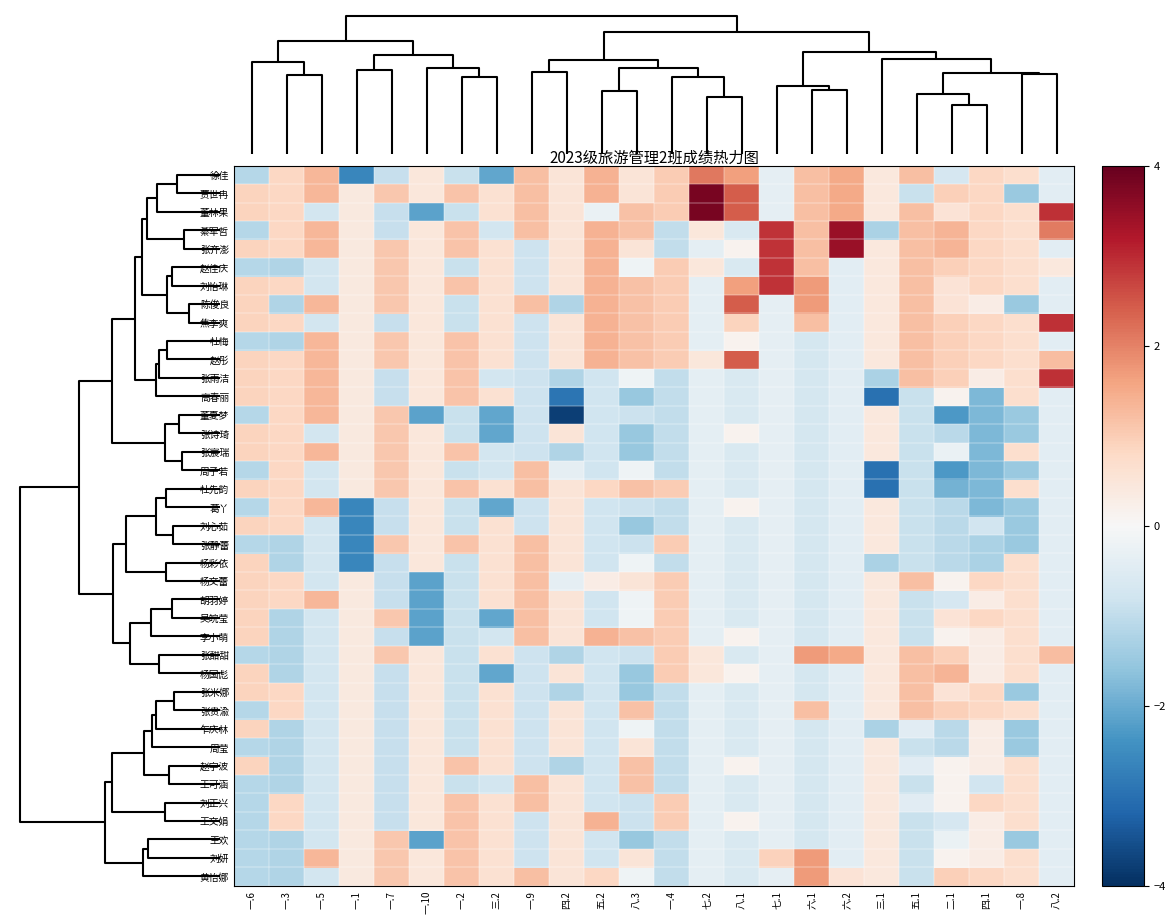

Reading left to right, extract all data points from this chart.

徐佳: 一.6=-1.1	一.3=0.8	一.5=1.3	一.1=-2.6	一.7=-0.9	一.10=0.5	一.2=-0.9	三.2=-2.1	一.9=1.2	四.2=0.5	五.2=1.4	八.3=0.5	一.4=1.0	七.2=2.1	八.1=1.7	七.1=-0.4	六.1=1.2	六.2=1.5	三.1=0.4	五.1=1.2	二.1=-0.7	四.1=0.8	一.8=0.7	八.2=-0.4
贾世冉: 一.6=0.9	一.3=0.8	一.5=1.3	一.1=0.4	一.7=1.1	一.10=0.5	一.2=1.1	三.2=0.6	一.9=1.2	四.2=0.5	五.2=1.4	八.3=0.5	一.4=1.0	七.2=3.8	八.1=2.4	七.1=-0.4	六.1=1.2	六.2=1.5	三.1=0.4	五.1=-0.9	二.1=1.0	四.1=0.8	一.8=-1.5	八.2=-0.4
董林果: 一.6=0.9	一.3=0.8	一.5=-0.7	一.1=0.4	一.7=-0.9	一.10=-2.1	一.2=-0.9	三.2=0.6	一.9=1.2	四.2=0.5	五.2=-0.3	八.3=1.2	一.4=1.0	七.2=3.8	八.1=2.4	七.1=-0.4	六.1=1.2	六.2=1.5	三.1=0.4	五.1=1.2	二.1=0.6	四.1=0.8	一.8=0.7	八.2=2.9
綦军哲: 一.6=-1.1	一.3=0.8	一.5=1.3	一.1=0.4	一.7=-0.9	一.10=0.5	一.2=1.1	三.2=-0.7	一.9=1.2	四.2=0.5	五.2=1.4	八.3=1.2	一.4=-1.0	七.2=0.5	八.1=-0.6	七.1=2.9	六.1=1.2	六.2=3.5	三.1=-1.3	五.1=1.2	二.1=1.4	四.1=0.8	一.8=0.7	八.2=2.1
张齐澎: 一.6=0.9	一.3=0.8	一.5=1.3	一.1=0.4	一.7=1.1	一.10=0.5	一.2=1.1	三.2=0.6	一.9=-0.8	四.2=0.5	五.2=1.4	八.3=0.5	一.4=-1.0	七.2=-0.4	八.1=0.1	七.1=2.9	六.1=1.2	六.2=3.5	三.1=0.4	五.1=1.2	二.1=1.4	四.1=0.8	一.8=0.7	八.2=-0.4
赵佳庆: 一.6=-1.1	一.3=-1.2	一.5=-0.7	一.1=0.4	一.7=1.1	一.10=0.5	一.2=-0.9	三.2=0.6	一.9=-0.8	四.2=0.5	五.2=1.4	八.3=-0.2	一.4=1.0	七.2=0.5	八.1=-0.6	七.1=2.9	六.1=1.2	六.2=-0.4	三.1=0.4	五.1=1.2	二.1=1.0	四.1=0.8	一.8=0.7	八.2=0.4
刘怡琳: 一.6=0.9	一.3=0.8	一.5=-0.7	一.1=0.4	一.7=1.1	一.10=0.5	一.2=1.1	三.2=0.6	一.9=-0.8	四.2=0.5	五.2=1.4	八.3=1.2	一.4=1.0	七.2=-0.4	八.1=1.7	七.1=2.9	六.1=1.7	六.2=-0.4	三.1=0.4	五.1=1.2	二.1=0.6	四.1=0.8	一.8=0.7	八.2=-0.4
陈俊良: 一.6=0.9	一.3=-1.2	一.5=1.3	一.1=0.4	一.7=1.1	一.10=0.5	一.2=-0.9	三.2=0.6	一.9=1.2	四.2=-1.2	五.2=1.4	八.3=1.2	一.4=1.0	七.2=-0.4	八.1=2.4	七.1=-0.4	六.1=1.7	六.2=-0.4	三.1=0.4	五.1=1.2	二.1=0.6	四.1=0.3	一.8=-1.5	八.2=-0.4
焦李爽: 一.6=0.9	一.3=0.8	一.5=-0.7	一.1=0.4	一.7=-0.9	一.10=0.5	一.2=-0.9	三.2=0.6	一.9=-0.8	四.2=0.5	五.2=1.4	八.3=1.2	一.4=1.0	七.2=-0.4	八.1=0.9	七.1=-0.4	六.1=1.2	六.2=-0.4	三.1=0.4	五.1=1.2	二.1=1.0	四.1=0.8	一.8=0.7	八.2=2.9
杜梅: 一.6=-1.1	一.3=-1.2	一.5=1.3	一.1=0.4	一.7=1.1	一.10=0.5	一.2=1.1	三.2=0.6	一.9=-0.8	四.2=0.5	五.2=1.4	八.3=1.2	一.4=1.0	七.2=-0.4	八.1=0.1	七.1=-0.4	六.1=-0.7	六.2=-0.4	三.1=0.4	五.1=1.2	二.1=1.0	四.1=0.8	一.8=0.7	八.2=-0.4
赵彤: 一.6=0.9	一.3=0.8	一.5=1.3	一.1=0.4	一.7=1.1	一.10=0.5	一.2=1.1	三.2=0.6	一.9=-0.8	四.2=0.5	五.2=1.4	八.3=1.2	一.4=1.0	七.2=0.5	八.1=2.4	七.1=-0.4	六.1=-0.7	六.2=-0.4	三.1=0.4	五.1=1.2	二.1=1.0	四.1=0.8	一.8=0.7	八.2=1.2
张雨洁: 一.6=0.9	一.3=0.8	一.5=1.3	一.1=0.4	一.7=-0.9	一.10=0.5	一.2=1.1	三.2=-0.7	一.9=-0.8	四.2=-1.2	五.2=-0.8	八.3=-0.2	一.4=-1.0	七.2=-0.4	八.1=-0.6	七.1=-0.4	六.1=-0.7	六.2=-0.4	三.1=-1.3	五.1=1.2	二.1=1.0	四.1=0.3	一.8=0.7	八.2=2.9
高春丽: 一.6=0.9	一.3=0.8	一.5=1.3	一.1=0.4	一.7=-0.9	一.10=0.5	一.2=1.1	三.2=0.6	一.9=-0.8	四.2=-2.9	五.2=-0.8	八.3=-1.5	一.4=-1.0	七.2=-0.4	八.1=-0.6	七.1=-0.4	六.1=-0.7	六.2=-0.4	三.1=-3.0	五.1=-0.9	二.1=0.1	四.1=-1.8	一.8=0.7	八.2=-0.4
董夏梦: 一.6=-1.1	一.3=0.8	一.5=1.3	一.1=0.4	一.7=1.1	一.10=-2.1	一.2=-0.9	三.2=-2.1	一.9=-0.8	四.2=-3.8	五.2=-0.8	八.3=-0.8	一.4=-1.0	七.2=-0.4	八.1=-0.6	七.1=-0.4	六.1=-0.7	六.2=-0.4	三.1=0.4	五.1=-0.9	二.1=-2.3	四.1=-1.8	一.8=-1.5	八.2=-0.4
张诗琦: 一.6=0.9	一.3=0.8	一.5=-0.7	一.1=0.4	一.7=1.1	一.10=0.5	一.2=-0.9	三.2=-2.1	一.9=-0.8	四.2=0.5	五.2=-0.8	八.3=-1.5	一.4=-1.0	七.2=-0.4	八.1=0.1	七.1=-0.4	六.1=-0.7	六.2=-0.4	三.1=0.4	五.1=-0.9	二.1=-1.1	四.1=-1.8	一.8=-1.5	八.2=-0.4
张宸瑞: 一.6=0.9	一.3=0.8	一.5=1.3	一.1=0.4	一.7=1.1	一.10=0.5	一.2=1.1	三.2=-0.7	一.9=-0.8	四.2=-1.2	五.2=-0.8	八.3=-1.5	一.4=-1.0	七.2=-0.4	八.1=-0.6	七.1=-0.4	六.1=-0.7	六.2=-0.4	三.1=0.4	五.1=-0.9	二.1=-0.3	四.1=-1.8	一.8=0.7	八.2=-0.4
周子若: 一.6=-1.1	一.3=0.8	一.5=-0.7	一.1=0.4	一.7=1.1	一.10=0.5	一.2=-0.9	三.2=-0.7	一.9=1.2	四.2=-0.4	五.2=-0.8	八.3=-0.2	一.4=-1.0	七.2=-0.4	八.1=-0.6	七.1=-0.4	六.1=-0.7	六.2=-0.4	三.1=-3.0	五.1=-0.9	二.1=-2.3	四.1=-1.8	一.8=-1.5	八.2=-0.4
杜先韵: 一.6=0.9	一.3=0.8	一.5=-0.7	一.1=0.4	一.7=1.1	一.10=0.5	一.2=1.1	三.2=0.6	一.9=1.2	四.2=0.5	五.2=0.8	八.3=1.2	一.4=1.0	七.2=-0.4	八.1=-0.6	七.1=-0.4	六.1=-0.7	六.2=-0.4	三.1=-3.0	五.1=-0.9	二.1=-1.9	四.1=-1.8	一.8=0.7	八.2=-0.4
葛丫: 一.6=-1.1	一.3=0.8	一.5=1.3	一.1=-2.6	一.7=-0.9	一.10=0.5	一.2=-0.9	三.2=-2.1	一.9=-0.8	四.2=0.5	五.2=-0.8	八.3=-0.8	一.4=-1.0	七.2=-0.4	八.1=0.1	七.1=-0.4	六.1=-0.7	六.2=-0.4	三.1=0.4	五.1=-0.9	二.1=-1.1	四.1=-1.8	一.8=-1.5	八.2=-0.4
刘心茹: 一.6=0.9	一.3=0.8	一.5=-0.7	一.1=-2.6	一.7=-0.9	一.10=0.5	一.2=-0.9	三.2=0.6	一.9=-0.8	四.2=0.5	五.2=-0.8	八.3=-1.5	一.4=-1.0	七.2=-0.4	八.1=-0.6	七.1=-0.4	六.1=-0.7	六.2=-0.4	三.1=0.4	五.1=-0.9	二.1=-1.1	四.1=-0.8	一.8=-1.5	八.2=-0.4
张静蕾: 一.6=-1.1	一.3=-1.2	一.5=-0.7	一.1=-2.6	一.7=1.1	一.10=0.5	一.2=1.1	三.2=0.6	一.9=1.2	四.2=0.5	五.2=-0.8	八.3=-0.8	一.4=1.0	七.2=-0.4	八.1=-0.6	七.1=-0.4	六.1=-0.7	六.2=-0.4	三.1=0.4	五.1=-0.9	二.1=-1.1	四.1=-1.3	一.8=-1.5	八.2=-0.4
杨彩依: 一.6=0.9	一.3=-1.2	一.5=-0.7	一.1=-2.6	一.7=-0.9	一.10=0.5	一.2=-0.9	三.2=0.6	一.9=1.2	四.2=0.5	五.2=-0.8	八.3=-0.2	一.4=-1.0	七.2=-0.4	八.1=-0.6	七.1=-0.4	六.1=-0.7	六.2=-0.4	三.1=-1.3	五.1=-0.9	二.1=-1.1	四.1=-1.3	一.8=0.7	八.2=-0.4
杨文蕾: 一.6=0.9	一.3=0.8	一.5=-0.7	一.1=0.4	一.7=-0.9	一.10=-2.1	一.2=-0.9	三.2=0.6	一.9=1.2	四.2=-0.4	五.2=0.3	八.3=0.5	一.4=1.0	七.2=-0.4	八.1=-0.6	七.1=-0.4	六.1=-0.7	六.2=-0.4	三.1=0.4	五.1=1.2	二.1=0.1	四.1=0.8	一.8=0.7	八.2=-0.4
胡羽婷: 一.6=0.9	一.3=0.8	一.5=1.3	一.1=0.4	一.7=-0.9	一.10=-2.1	一.2=-0.9	三.2=0.6	一.9=1.2	四.2=0.5	五.2=-0.8	八.3=-0.2	一.4=1.0	七.2=-0.4	八.1=-0.6	七.1=-0.4	六.1=-0.7	六.2=-0.4	三.1=0.4	五.1=-0.9	二.1=-0.7	四.1=0.3	一.8=0.7	八.2=-0.4
吴皖莹: 一.6=0.9	一.3=-1.2	一.5=-0.7	一.1=0.4	一.7=1.1	一.10=-2.1	一.2=-0.9	三.2=-2.1	一.9=1.2	四.2=0.5	五.2=-0.8	八.3=-0.2	一.4=1.0	七.2=-0.4	八.1=-0.6	七.1=-0.4	六.1=-0.7	六.2=-0.4	三.1=0.4	五.1=-0.9	二.1=0.6	四.1=0.8	一.8=0.7	八.2=-0.4
李小萌: 一.6=0.9	一.3=-1.2	一.5=-0.7	一.1=0.4	一.7=-0.9	一.10=-2.1	一.2=-0.9	三.2=-0.7	一.9=1.2	四.2=0.5	五.2=1.4	八.3=1.2	一.4=1.0	七.2=-0.4	八.1=0.1	七.1=-0.4	六.1=-0.7	六.2=-0.4	三.1=0.4	五.1=-0.9	二.1=0.1	四.1=0.3	一.8=0.7	八.2=-0.4
张甜甜: 一.6=-1.1	一.3=-1.2	一.5=-0.7	一.1=0.4	一.7=1.1	一.10=0.5	一.2=-0.9	三.2=0.6	一.9=-0.8	四.2=-1.2	五.2=-0.8	八.3=-0.8	一.4=1.0	七.2=0.5	八.1=-0.6	七.1=-0.4	六.1=1.7	六.2=1.5	三.1=0.4	五.1=1.2	二.1=1.0	四.1=0.3	一.8=0.7	八.2=1.2
杨国彪: 一.6=0.9	一.3=-1.2	一.5=-0.7	一.1=0.4	一.7=-0.9	一.10=0.5	一.2=-0.9	三.2=-2.1	一.9=-0.8	四.2=0.5	五.2=-0.8	八.3=-1.5	一.4=1.0	七.2=0.5	八.1=0.1	七.1=-0.4	六.1=-0.7	六.2=-0.4	三.1=0.4	五.1=1.2	二.1=1.4	四.1=0.3	一.8=0.7	八.2=-0.4
张米娜: 一.6=0.9	一.3=0.8	一.5=-0.7	一.1=0.4	一.7=-0.9	一.10=0.5	一.2=-0.9	三.2=0.6	一.9=-0.8	四.2=-1.2	五.2=-0.8	八.3=-1.5	一.4=-1.0	七.2=-0.4	八.1=-0.6	七.1=-0.4	六.1=-0.7	六.2=-0.4	三.1=0.4	五.1=1.2	二.1=0.6	四.1=0.8	一.8=-1.5	八.2=-0.4
张贵渝: 一.6=-1.1	一.3=0.8	一.5=-0.7	一.1=0.4	一.7=-0.9	一.10=0.5	一.2=-0.9	三.2=0.6	一.9=-0.8	四.2=0.5	五.2=-0.8	八.3=1.2	一.4=-1.0	七.2=-0.4	八.1=-0.6	七.1=-0.4	六.1=1.2	六.2=-0.4	三.1=0.4	五.1=1.2	二.1=1.0	四.1=0.8	一.8=0.7	八.2=-0.4
乍庆林: 一.6=0.9	一.3=-1.2	一.5=-0.7	一.1=0.4	一.7=-0.9	一.10=0.5	一.2=-0.9	三.2=0.6	一.9=-0.8	四.2=0.5	五.2=-0.8	八.3=-0.2	一.4=-1.0	七.2=-0.4	八.1=-0.6	七.1=-0.4	六.1=-0.7	六.2=-0.4	三.1=-1.3	五.1=-0.5	二.1=-1.1	四.1=0.3	一.8=-1.5	八.2=-0.4
周莹: 一.6=-1.1	一.3=-1.2	一.5=-0.7	一.1=0.4	一.7=-0.9	一.10=0.5	一.2=-0.9	三.2=0.6	一.9=-0.8	四.2=0.5	五.2=-0.8	八.3=0.5	一.4=-1.0	七.2=-0.4	八.1=-0.6	七.1=-0.4	六.1=-0.7	六.2=-0.4	三.1=0.4	五.1=-0.9	二.1=-1.1	四.1=0.3	一.8=-1.5	八.2=-0.4
赵宇波: 一.6=0.9	一.3=-1.2	一.5=-0.7	一.1=0.4	一.7=-0.9	一.10=0.5	一.2=1.1	三.2=0.6	一.9=-0.8	四.2=-1.2	五.2=-0.8	八.3=1.2	一.4=-1.0	七.2=-0.4	八.1=0.1	七.1=-0.4	六.1=-0.7	六.2=-0.4	三.1=0.4	五.1=-0.5	二.1=0.1	四.1=0.3	一.8=0.7	八.2=-0.4
王可涵: 一.6=-1.1	一.3=-1.2	一.5=-0.7	一.1=0.4	一.7=-0.9	一.10=0.5	一.2=-0.9	三.2=-0.7	一.9=1.2	四.2=0.5	五.2=-0.8	八.3=1.2	一.4=-1.0	七.2=-0.4	八.1=-0.6	七.1=-0.4	六.1=-0.7	六.2=-0.4	三.1=0.4	五.1=-0.9	二.1=0.1	四.1=-0.8	一.8=0.7	八.2=-0.4
刘正兴: 一.6=-1.1	一.3=0.8	一.5=-0.7	一.1=0.4	一.7=-0.9	一.10=0.5	一.2=1.1	三.2=0.6	一.9=1.2	四.2=0.5	五.2=-0.8	八.3=-0.8	一.4=1.0	七.2=-0.4	八.1=-0.6	七.1=-0.4	六.1=-0.7	六.2=-0.4	三.1=0.4	五.1=-0.5	二.1=0.1	四.1=0.8	一.8=0.7	八.2=-0.4
王文娟: 一.6=-1.1	一.3=0.8	一.5=-0.7	一.1=0.4	一.7=-0.9	一.10=0.5	一.2=1.1	三.2=0.6	一.9=-0.8	四.2=0.5	五.2=1.4	八.3=-0.8	一.4=1.0	七.2=-0.4	八.1=0.1	七.1=-0.4	六.1=-0.7	六.2=-0.4	三.1=0.4	五.1=-0.9	二.1=-0.7	四.1=0.3	一.8=0.7	八.2=-0.4
王欢: 一.6=-1.1	一.3=-1.2	一.5=-0.7	一.1=0.4	一.7=1.1	一.10=-2.1	一.2=1.1	三.2=0.6	一.9=-0.8	四.2=0.5	五.2=-0.8	八.3=-1.5	一.4=-1.0	七.2=-0.4	八.1=-0.6	七.1=-0.4	六.1=-0.7	六.2=-0.4	三.1=0.4	五.1=-0.9	二.1=-0.3	四.1=0.3	一.8=-1.5	八.2=-0.4
刘妍: 一.6=-1.1	一.3=-1.2	一.5=1.3	一.1=0.4	一.7=1.1	一.10=0.5	一.2=1.1	三.2=0.6	一.9=-0.8	四.2=0.5	五.2=-0.8	八.3=0.5	一.4=-1.0	七.2=-0.4	八.1=-0.6	七.1=0.9	六.1=1.7	六.2=-0.4	三.1=0.4	五.1=-0.9	二.1=0.1	四.1=0.3	一.8=0.7	八.2=-0.4
黄怡娜: 一.6=-1.1	一.3=-1.2	一.5=-0.7	一.1=0.4	一.7=1.1	一.10=0.5	一.2=1.1	三.2=0.6	一.9=1.2	四.2=0.5	五.2=0.8	八.3=-0.2	一.4=-1.0	七.2=-0.4	八.1=-0.6	七.1=-0.4	六.1=1.7	六.2=0.5	三.1=0.4	五.1=-0.9	二.1=1.0	四.1=0.8	一.8=0.7	八.2=-0.4